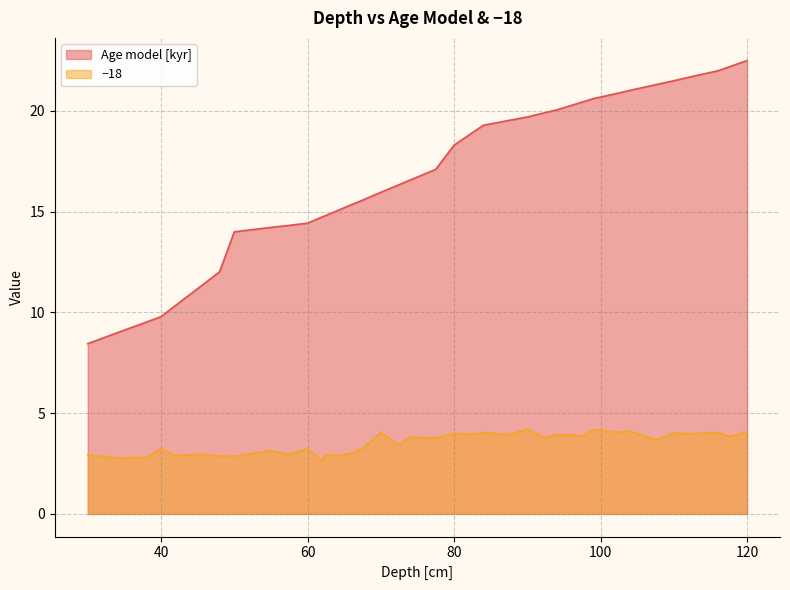

What is the spread (max minus min) of values at 62.5?

11.9